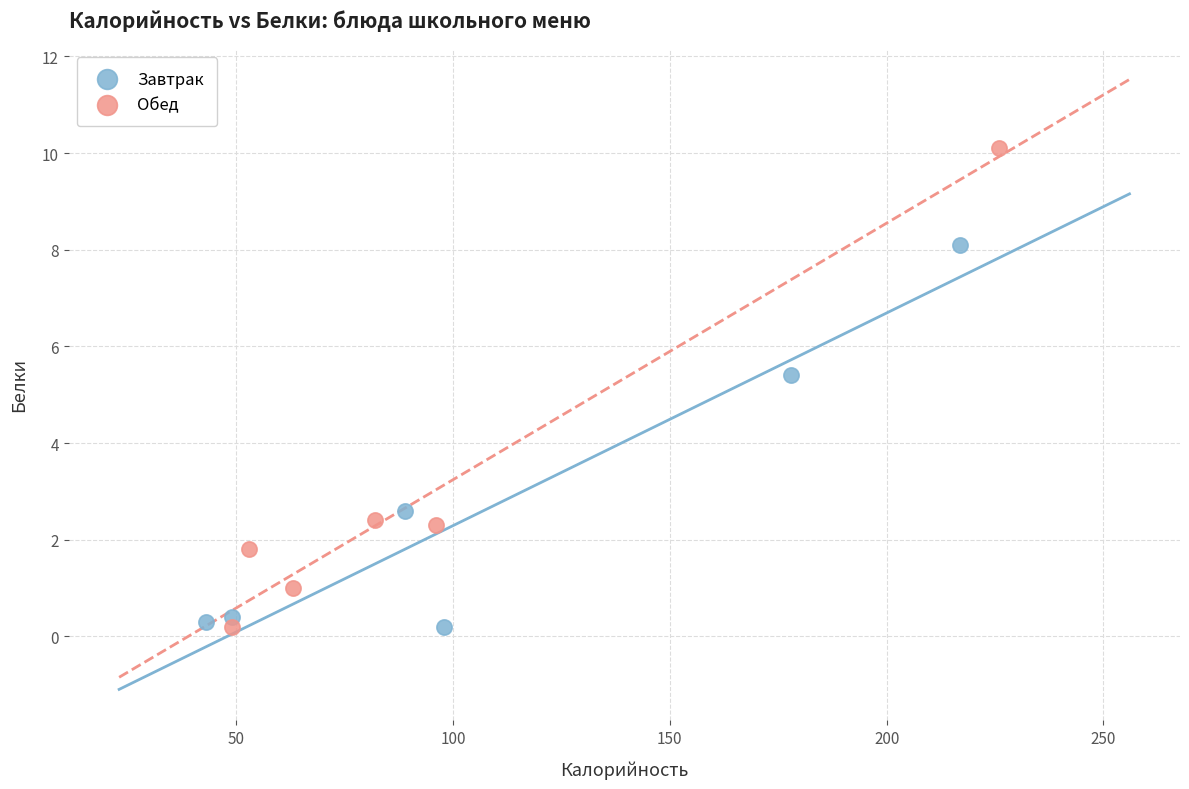

Which series has the widest spread of Y values?

Обед